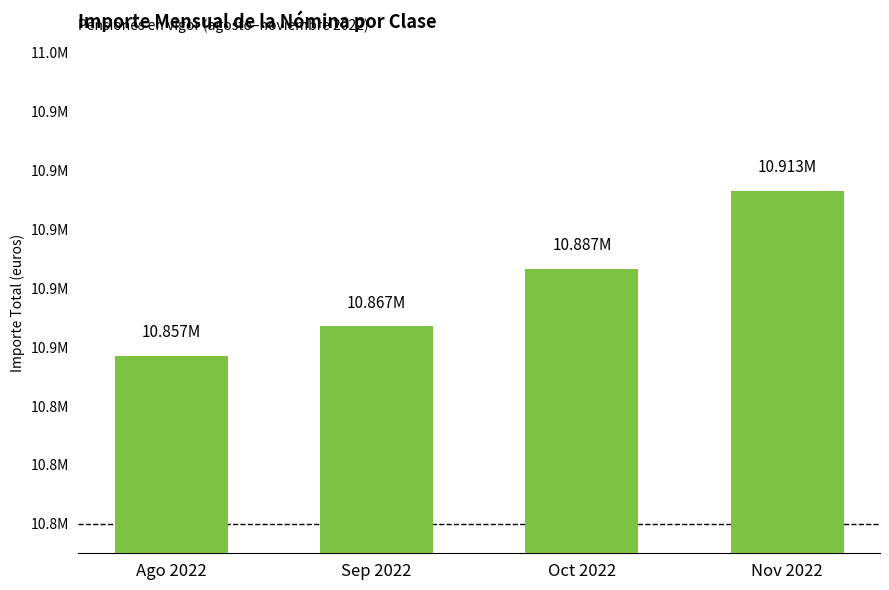

What is the difference between the values at Nov 2022 and Oct 2022?

26540.8